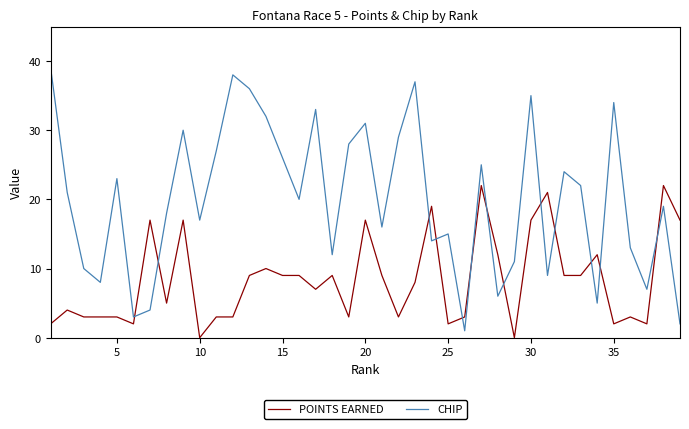

Which series has the largest total across all categories?

CHIP